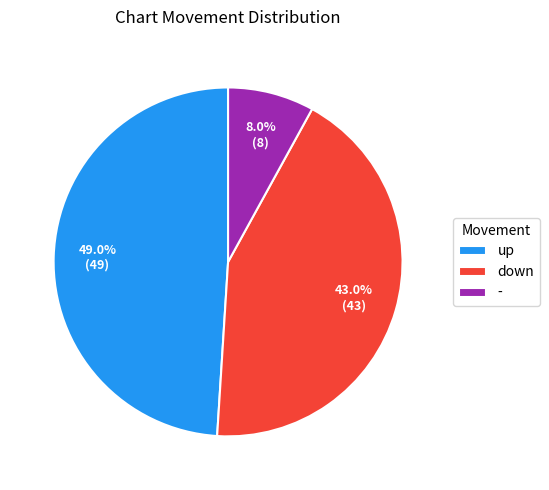

To the nearest percent, what is the average slice percentage?

33%